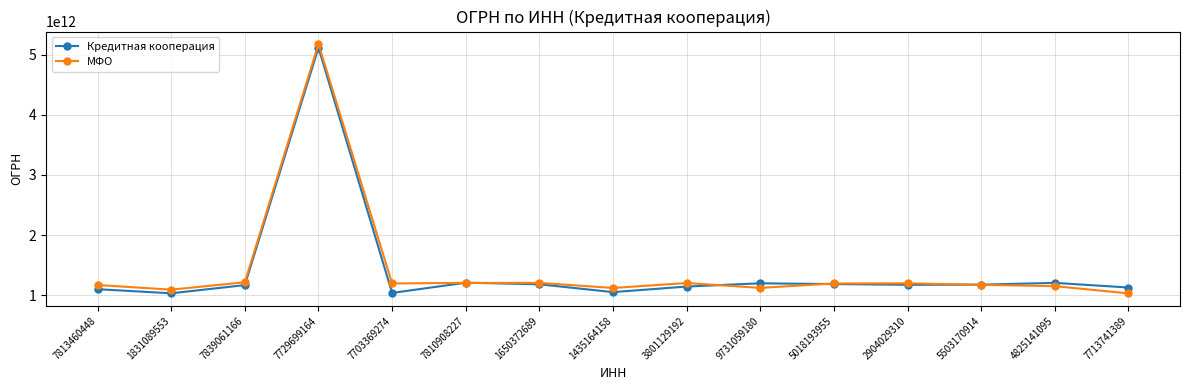

Is this an area chart (filled region under the line)?

No